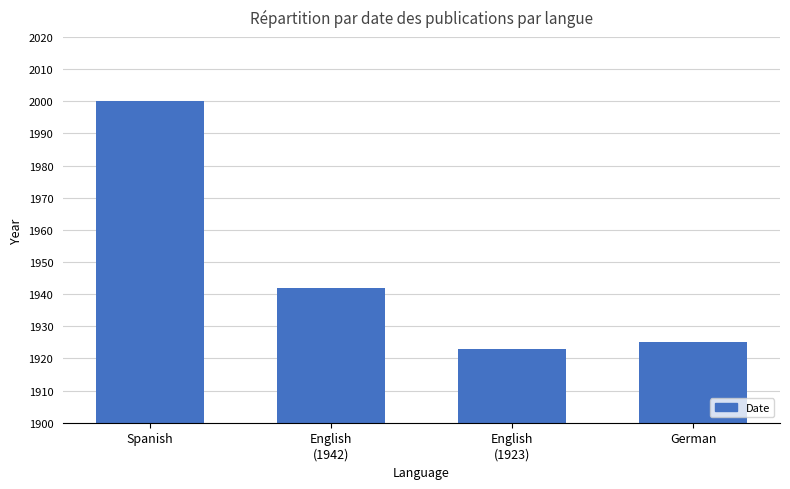

Count the number of categories in the chart.

4